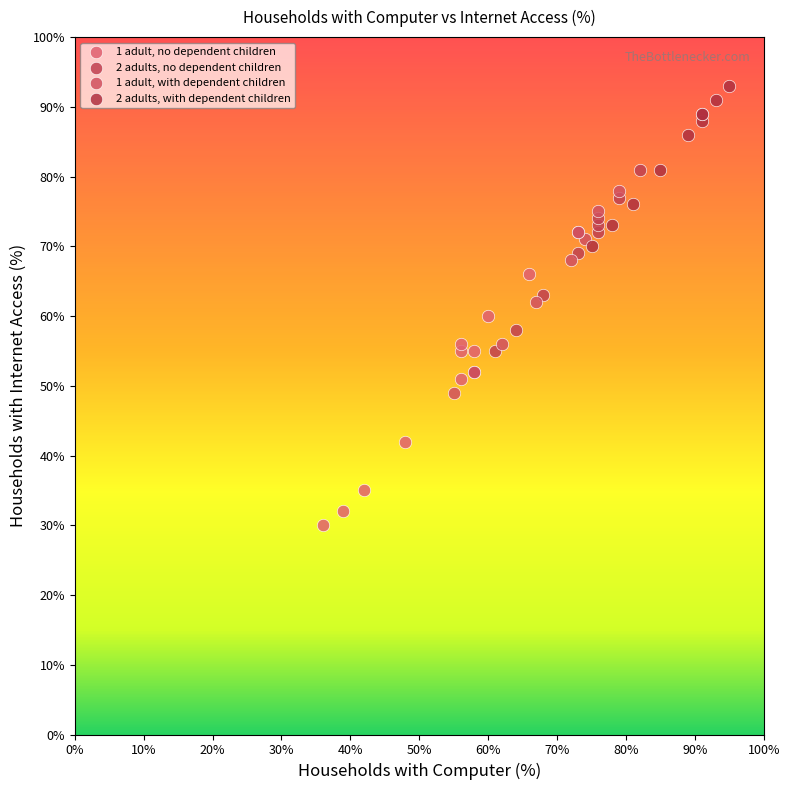

Which series contains the lowest Y value?

1 adult, no dependent children